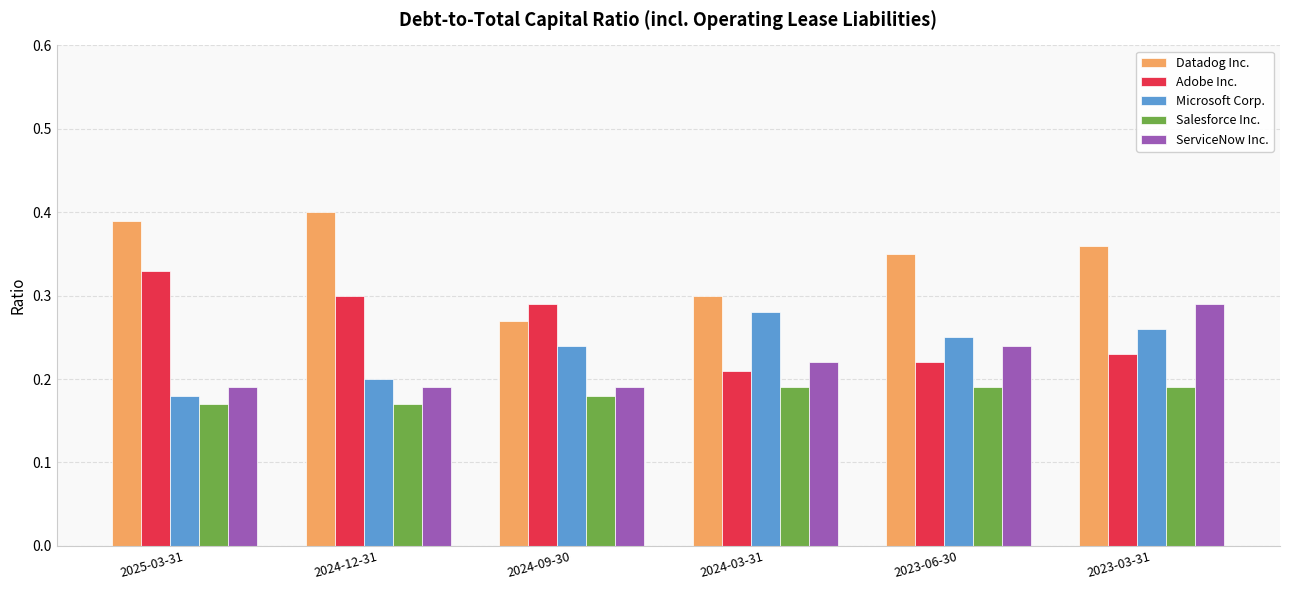

What is the sum of all Salesforce Inc. values?

1.1